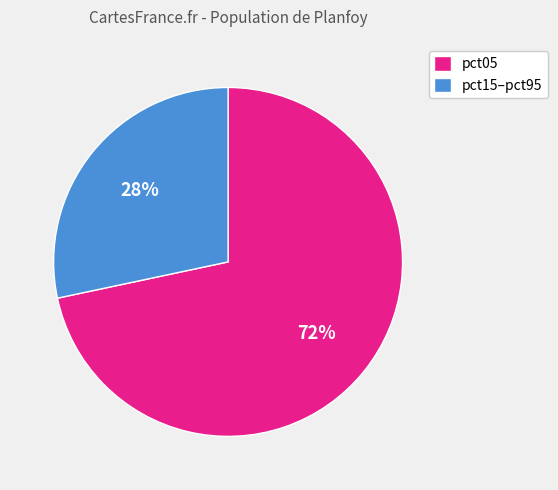

Which slice is the smallest?

pct15–pct95